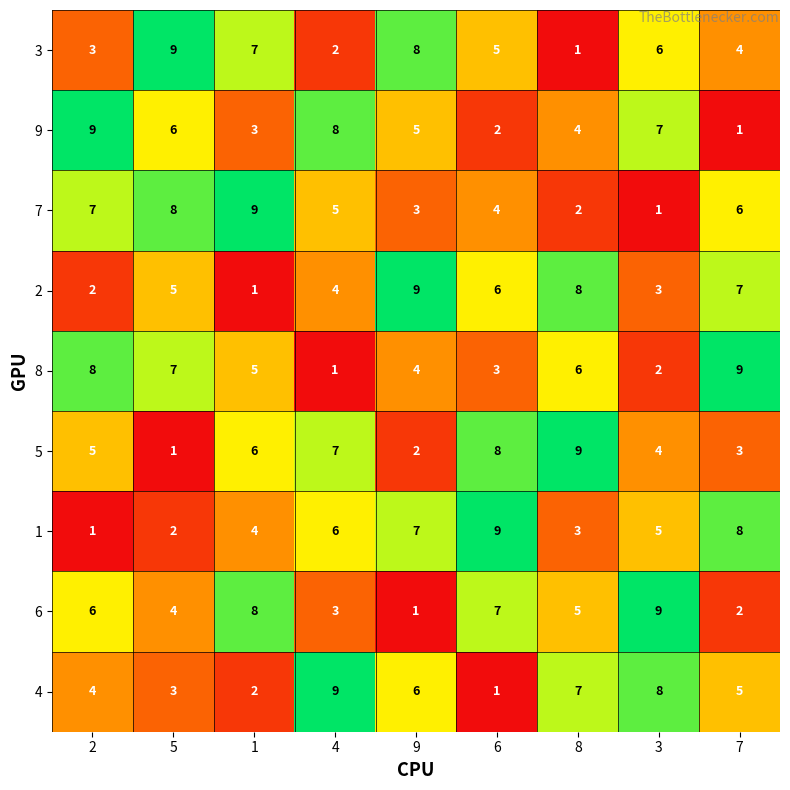

What is the maximum value shown in the chart?

9